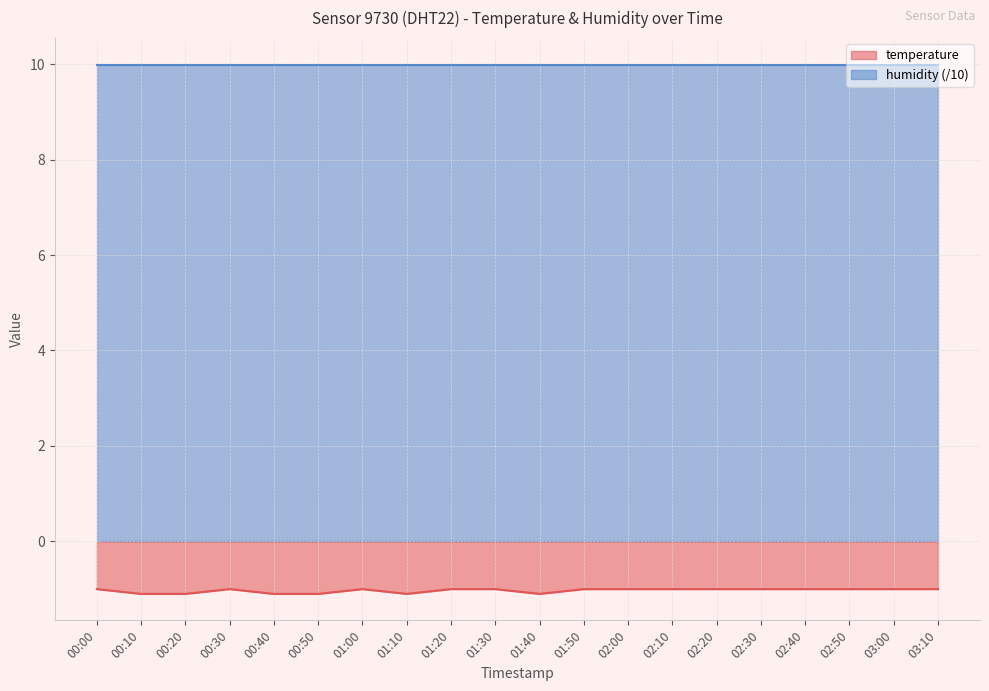

Reading left to right, transcribe all the data shown in this chart.

-1.0	-1.1	-1.1	-1.0	-1.1	-1.1	-1.0	-1.1	-1.0	-1.0	-1.1	-1.0	-1.0	-1.0	-1.0	-1.0	-1.0	-1.0	-1.0	-1.0